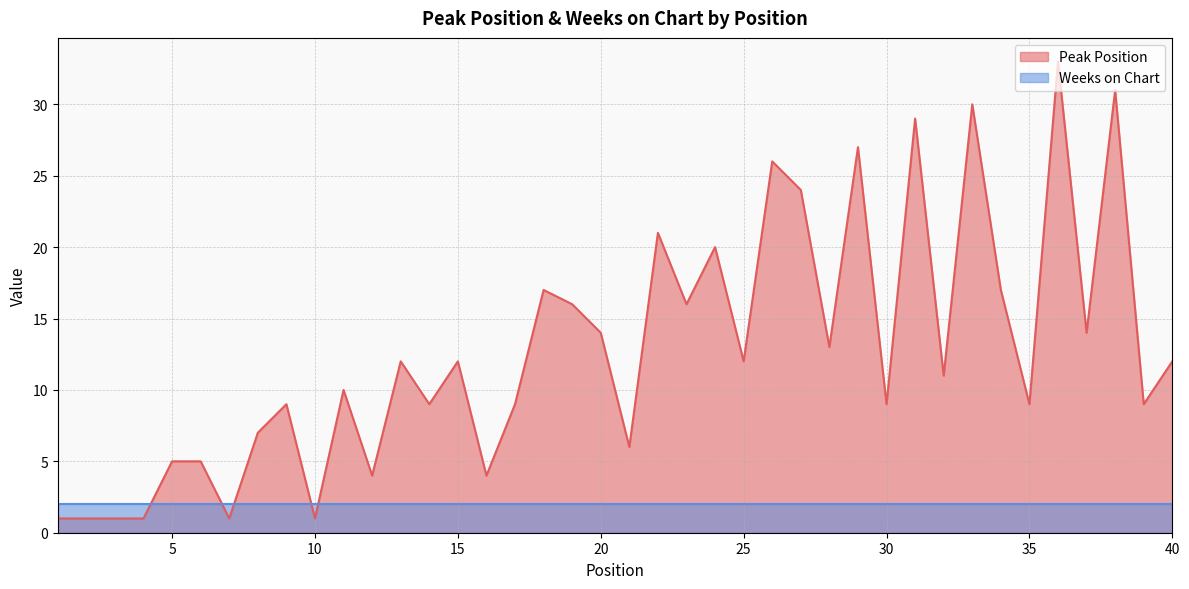

Does the chart display data point markers on the line(s)?

No